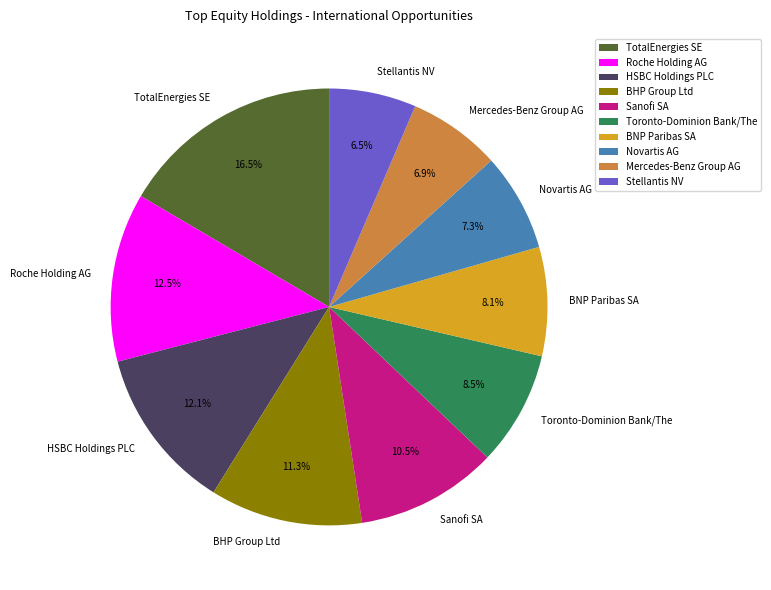

Which category has the biggest portion of the pie?

TotalEnergies SE